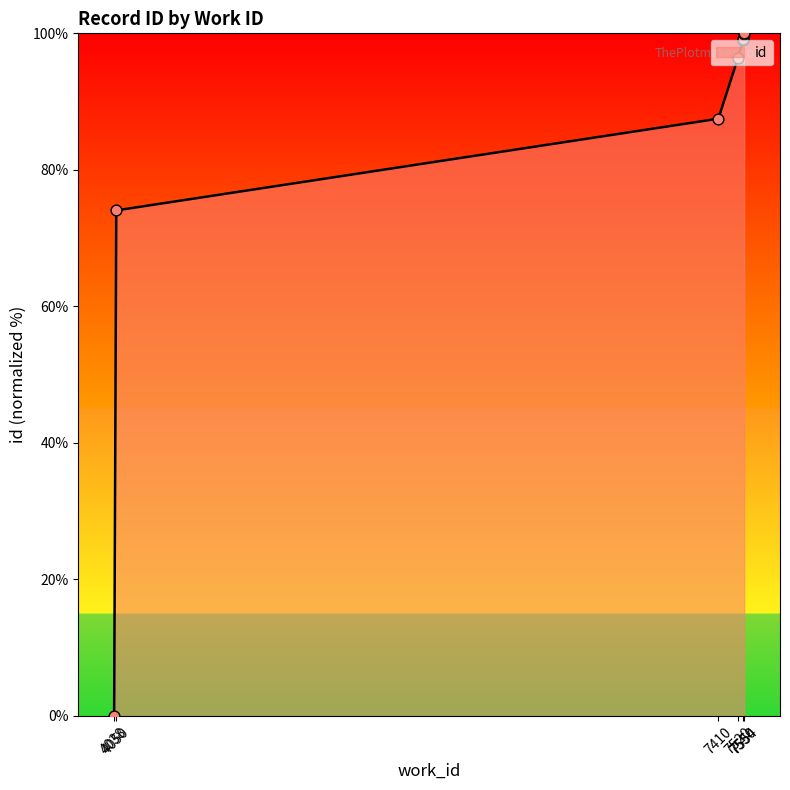

Approximately how many times larger is the value at 7550 compared to 7550?

1.0